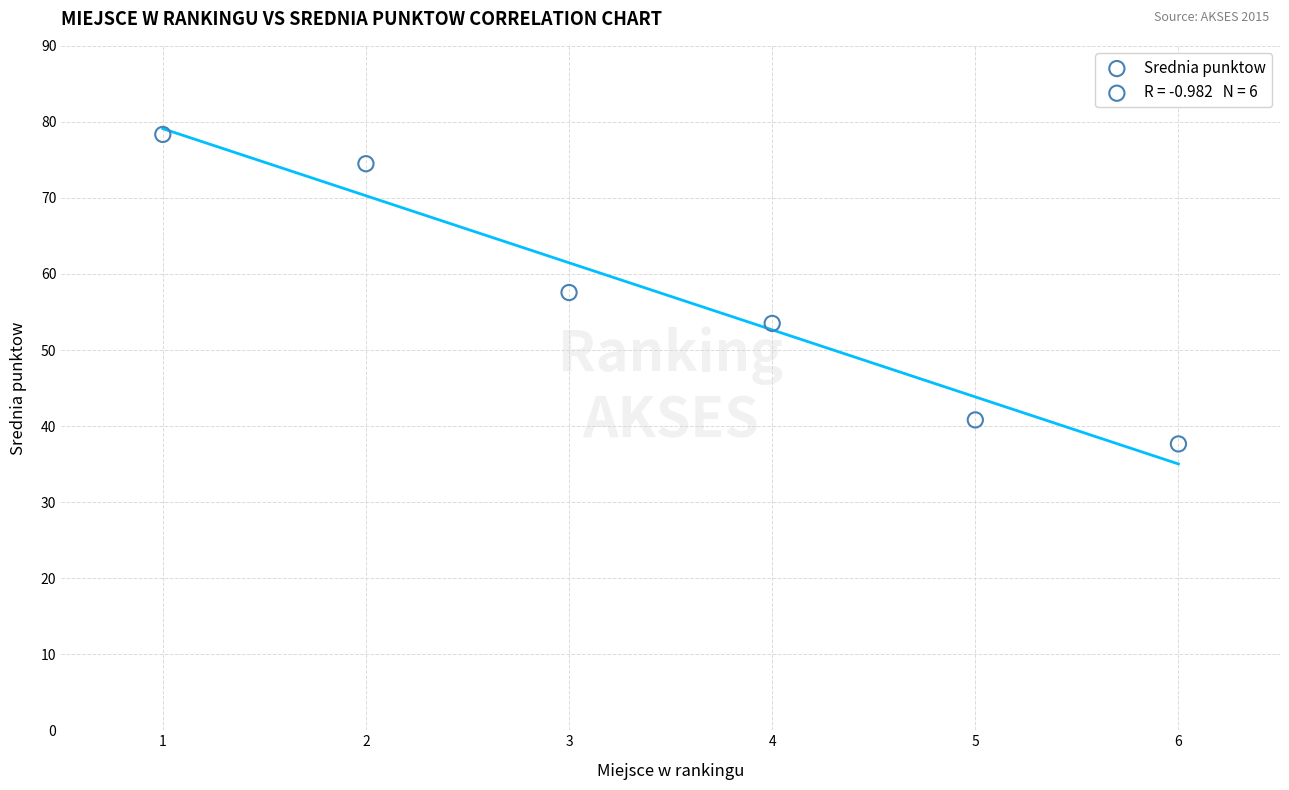

What is the range of X values (max minus min)?

5.0